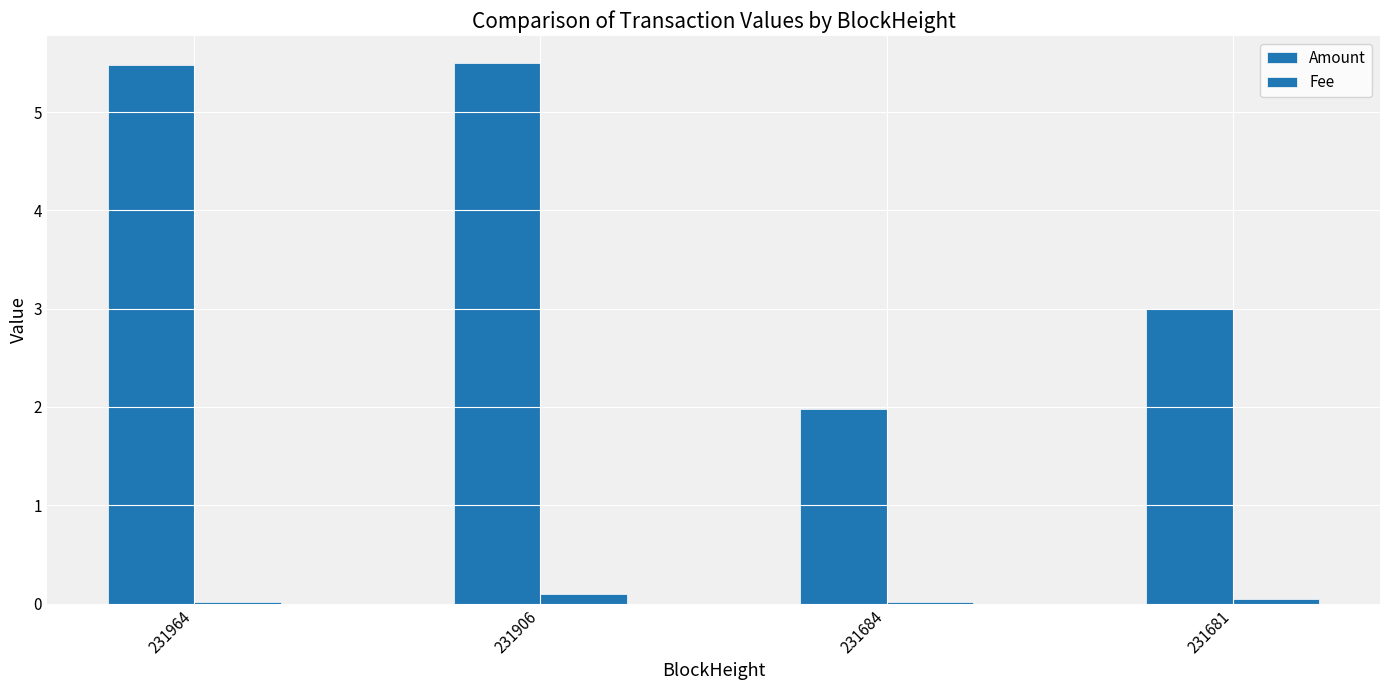

Rank the series at 231681 from lowest to highest value.

Fee, Amount